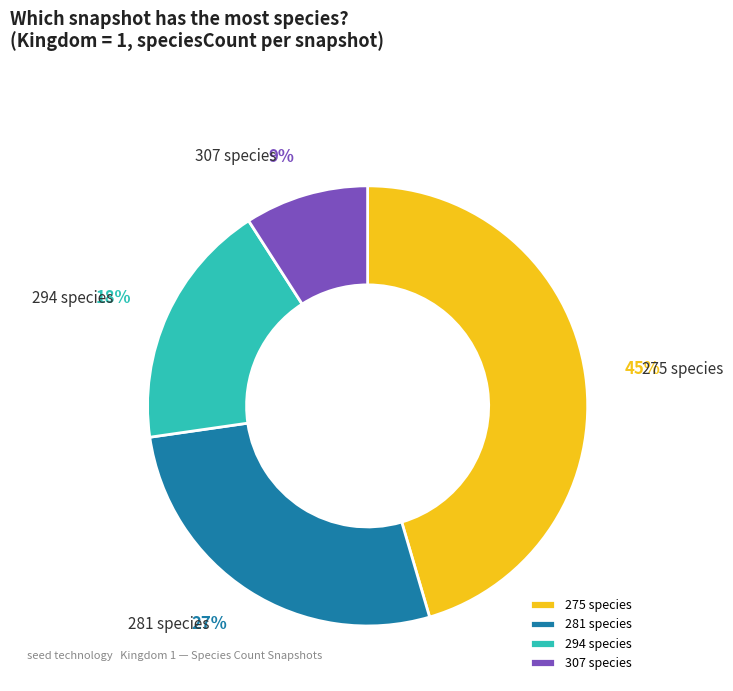

Count the number of slices in the pie.

4